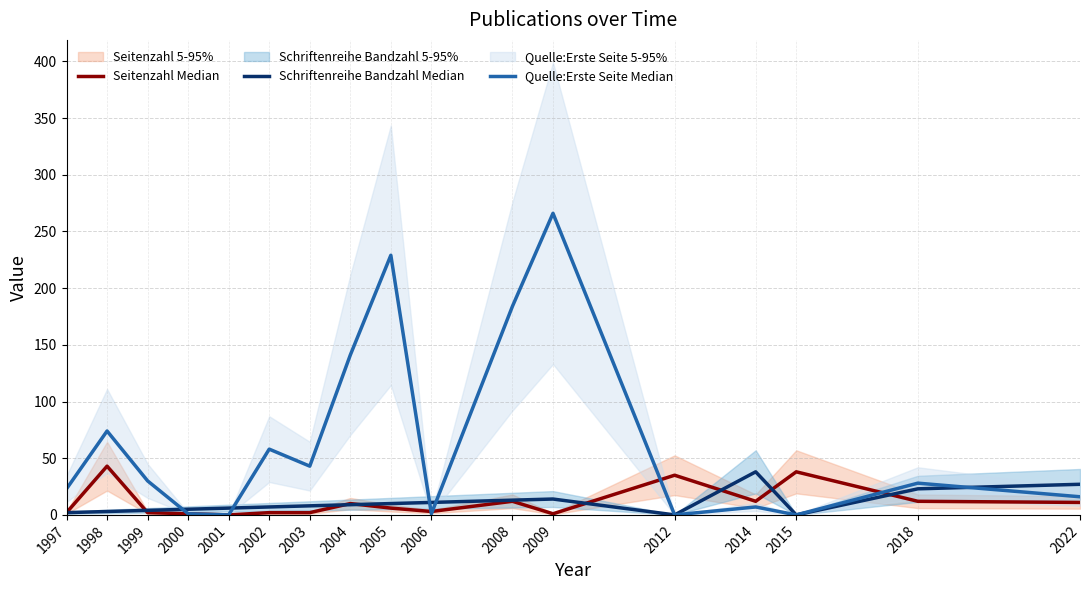

Where is Quelle:Erste Seite Median nearest to the value 133?

2004